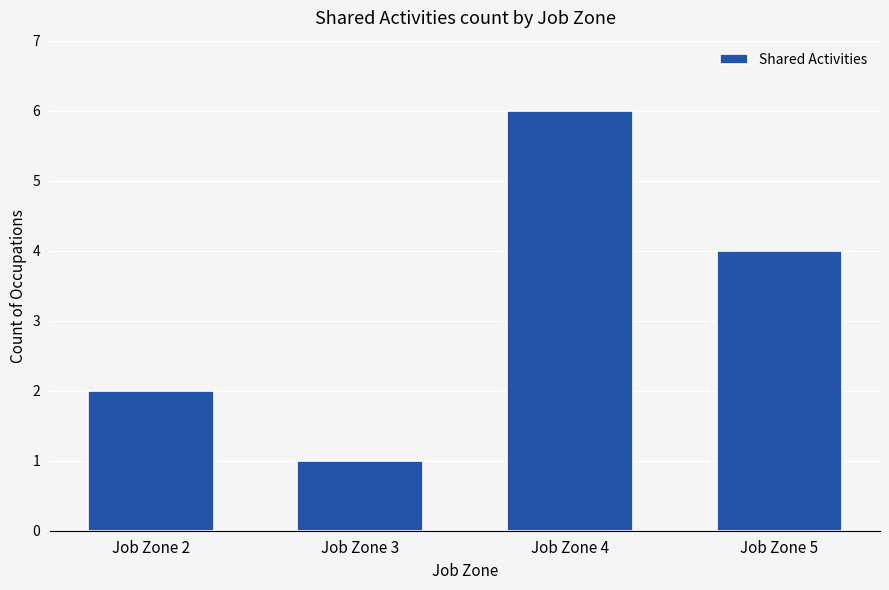

What is the value of the 3rd bar from the left?

6